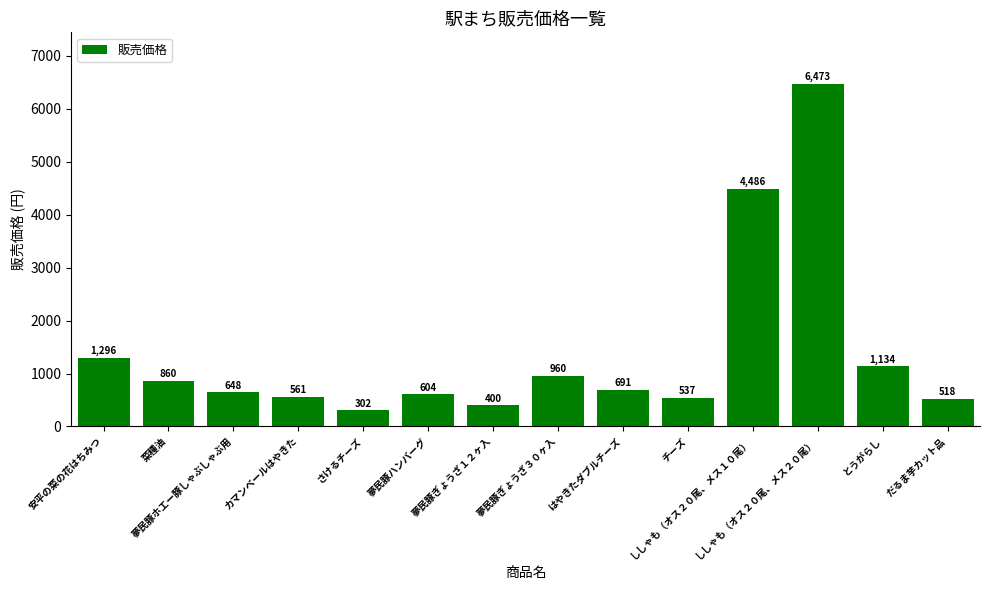

At which category does the chart reach its peak across all series?

ししゃも（オス２０尾、メス２０尾）